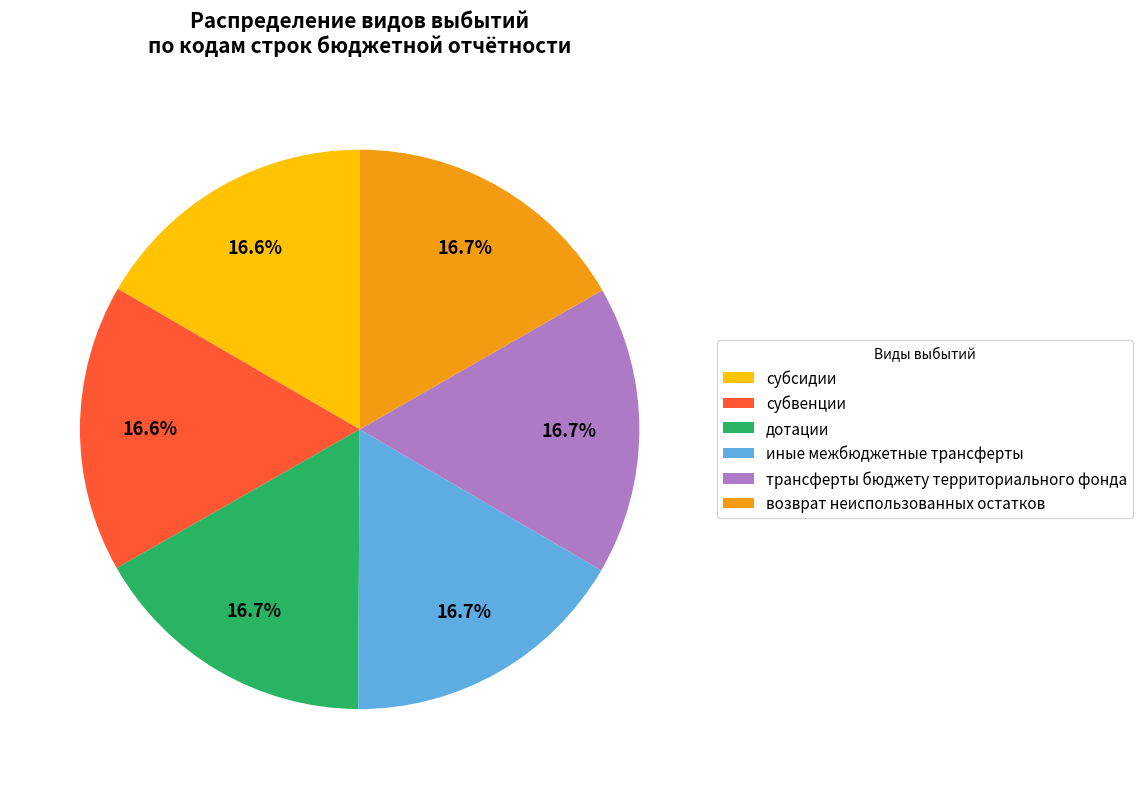

Combined, what portion of the pie is дотации and возврат неиспользованных остатков?

33.4%